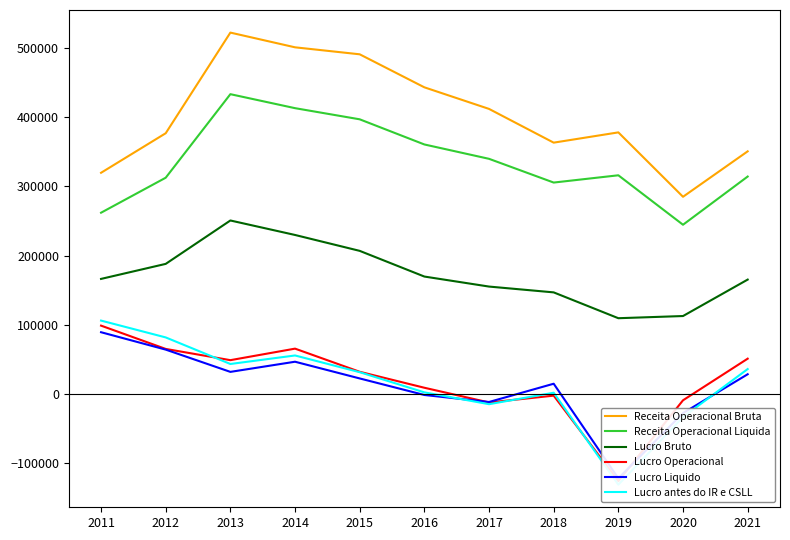

What is the spread (max minus min) of values at 2017?

427633